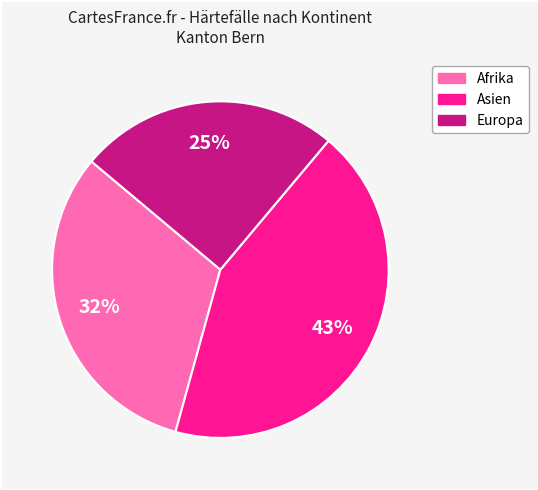

To the nearest percent, what is the difference between the largest and smallest slice percentages?

18%